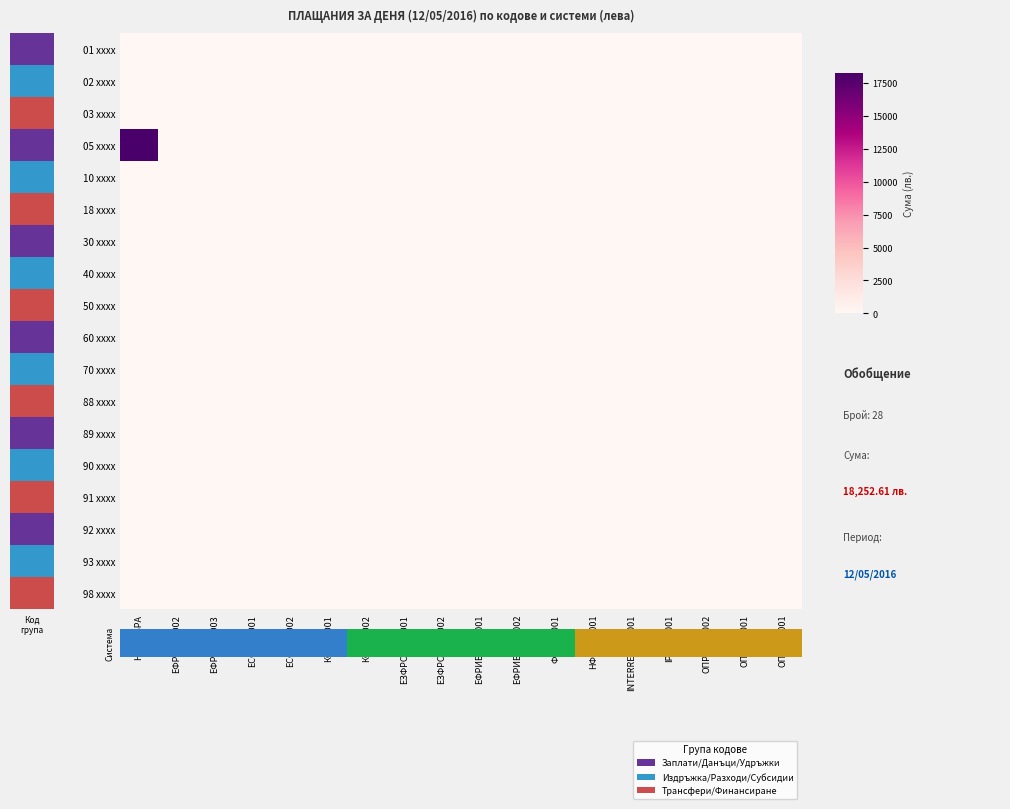

What is the maximum value shown in the chart?

18252.6